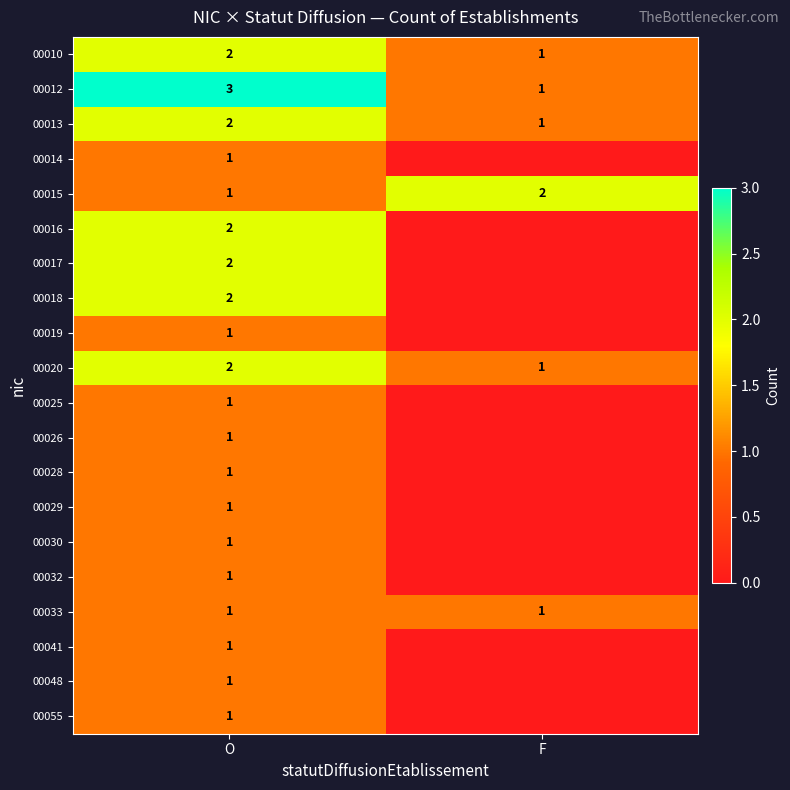

The value of 00041 at O is 1. True or false?

True